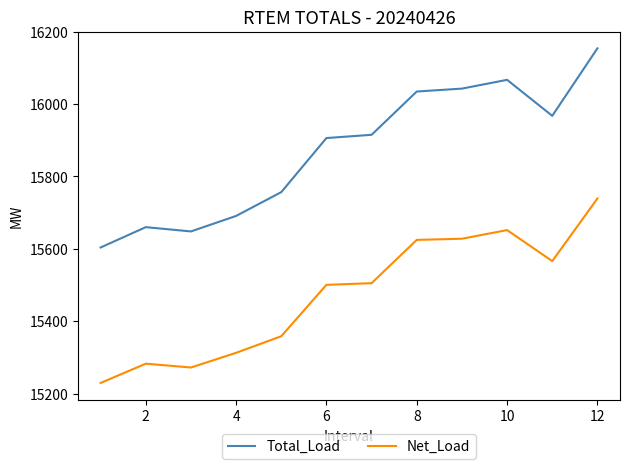

Which series has the largest range (max minus min)?

Total_Load